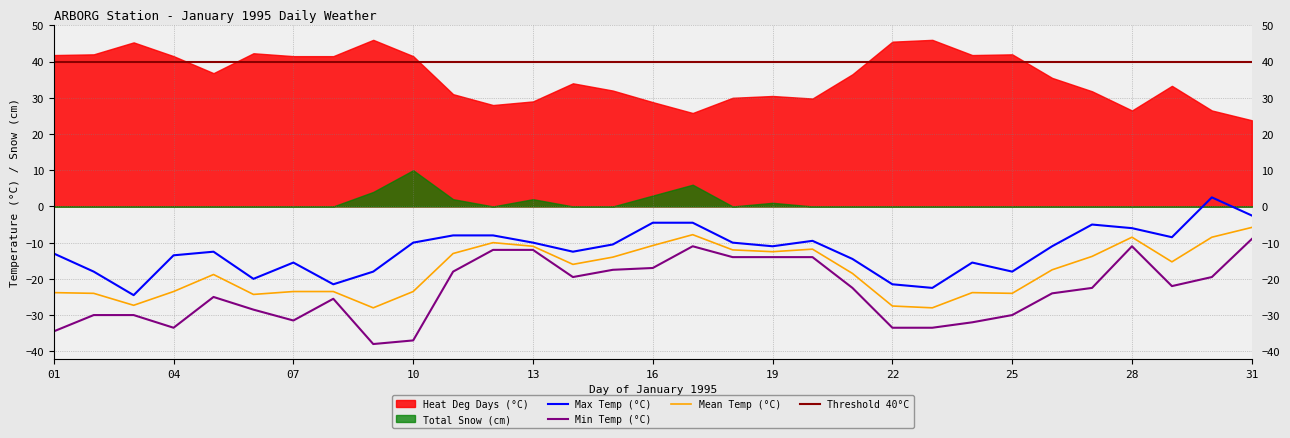

Which has a higher value, 16 or 07?

16